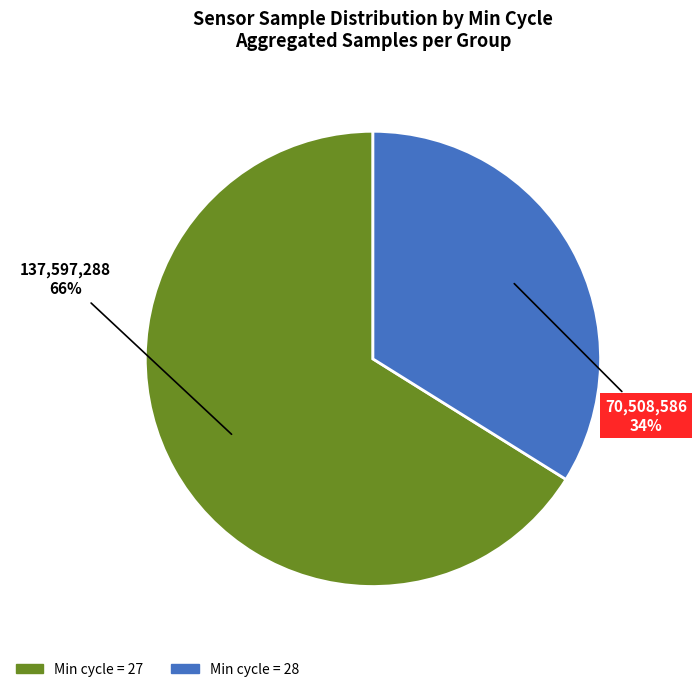

Is there any slice that represents more than half of the pie?

Yes